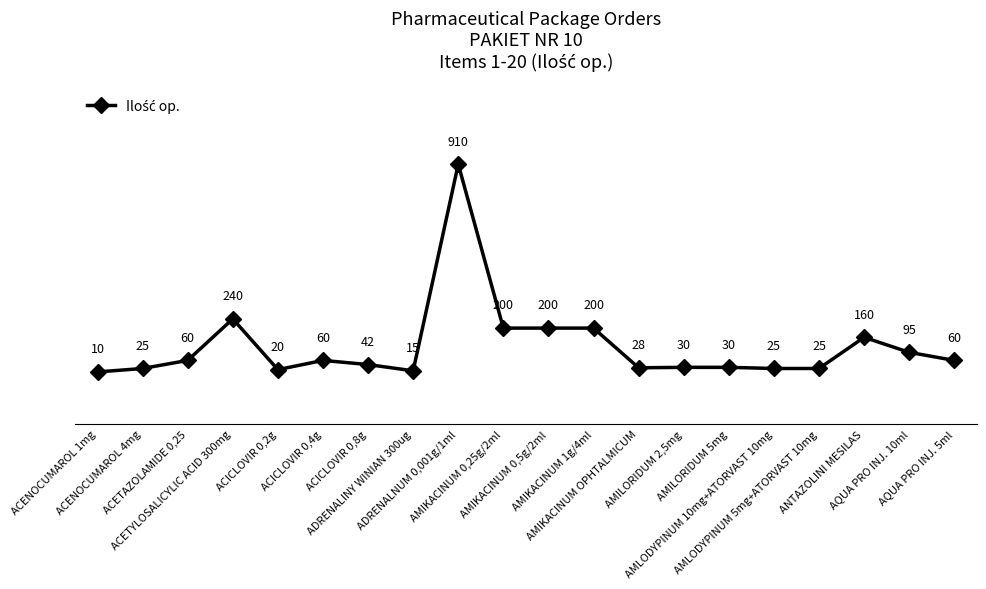

What is the greatest value displayed?

910